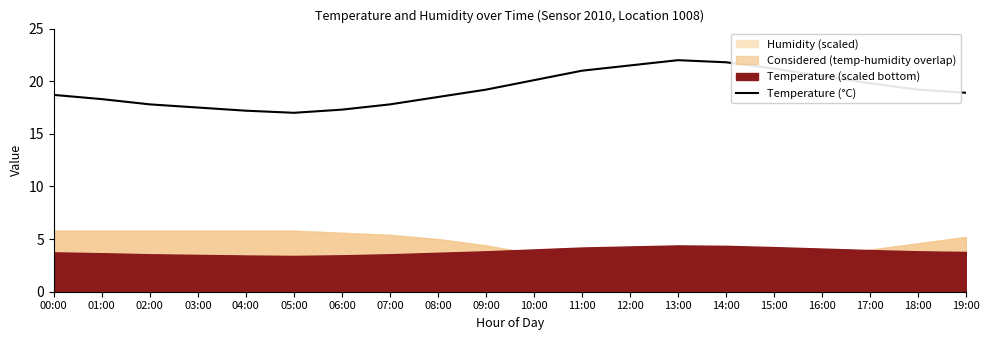

True or false: there are more than 2 points higher than both neighbors.

False